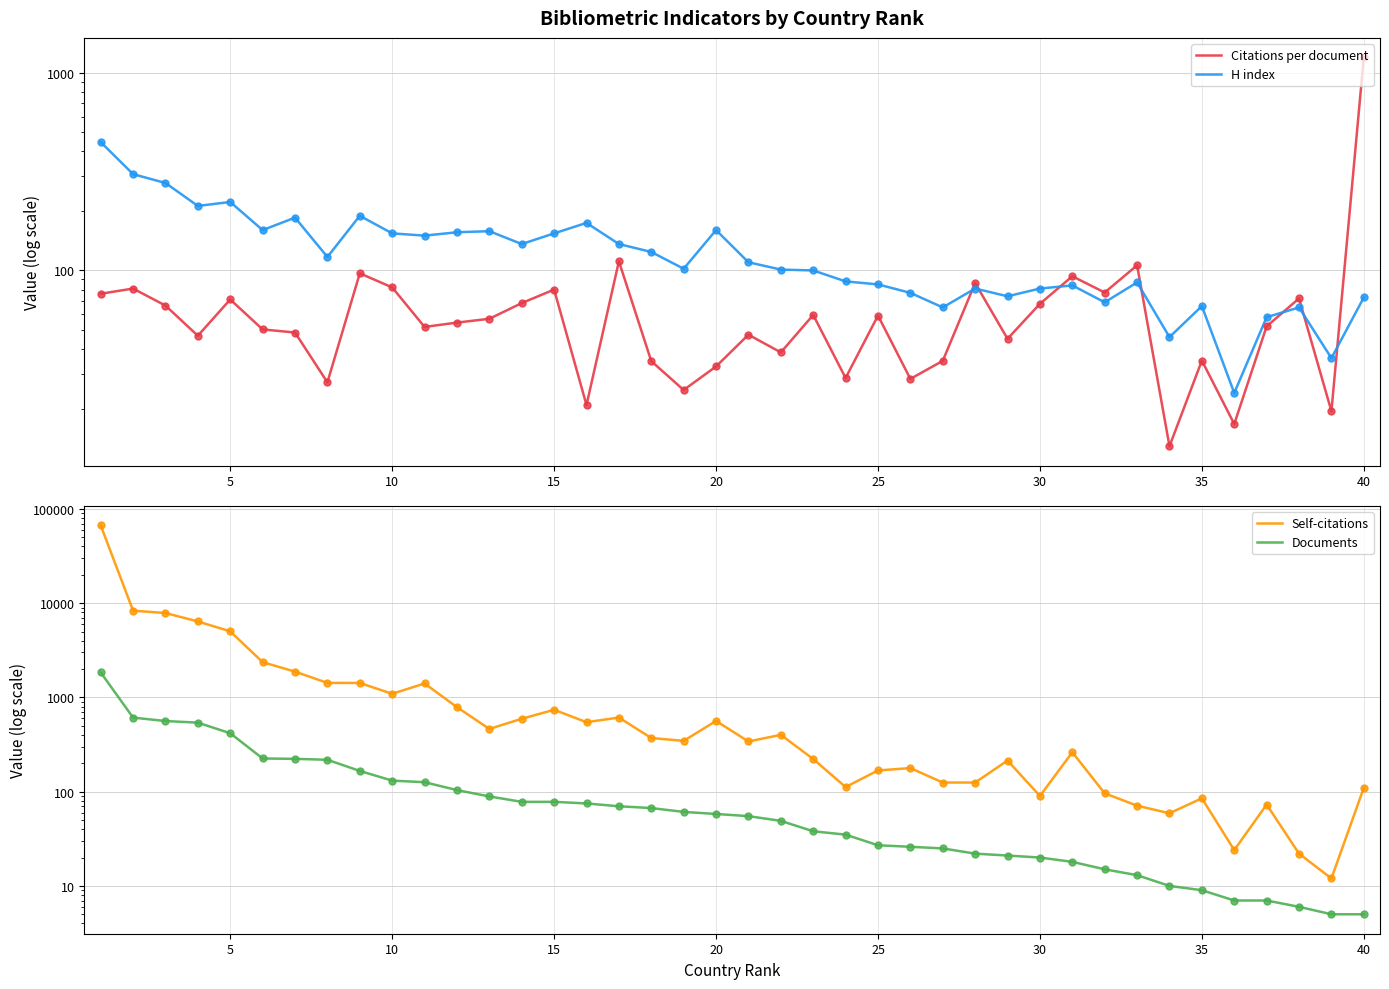

Which series reaches the minimum Y coordinate?

Documents